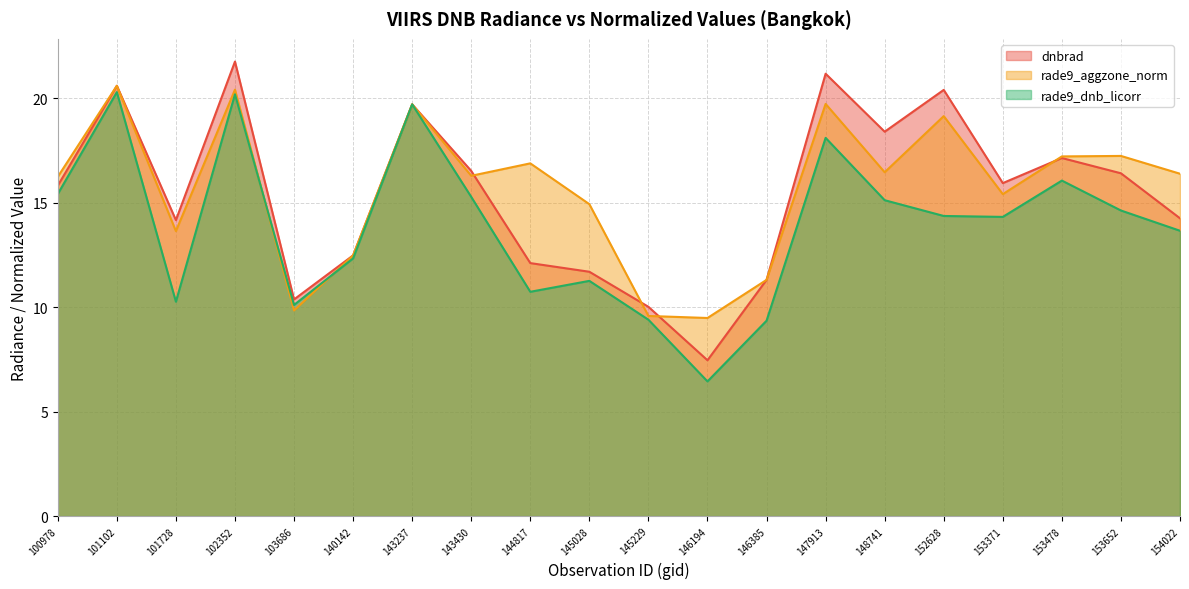

At how many categories does at least one series exceed 6?

20